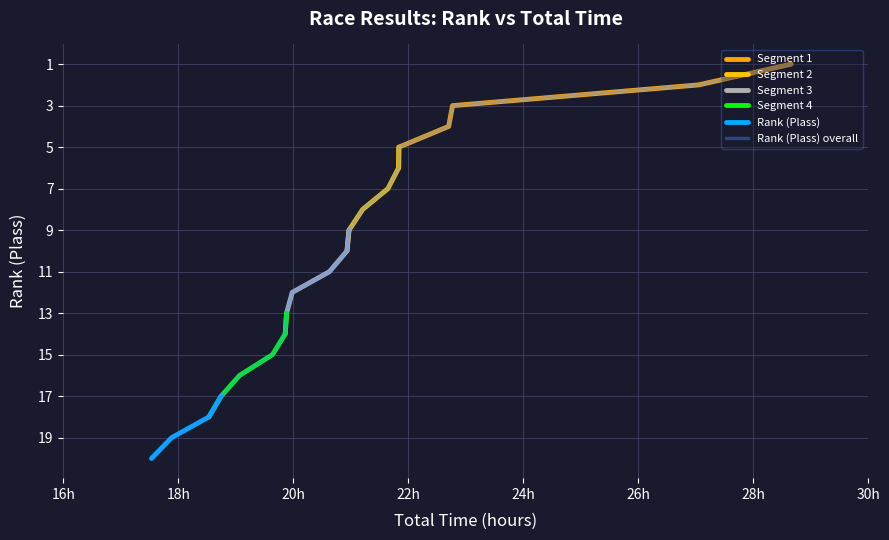

How many data points are less than 11?

10